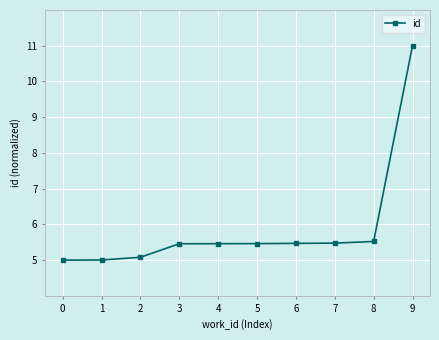

What is the minimum value shown in the chart?

5.0